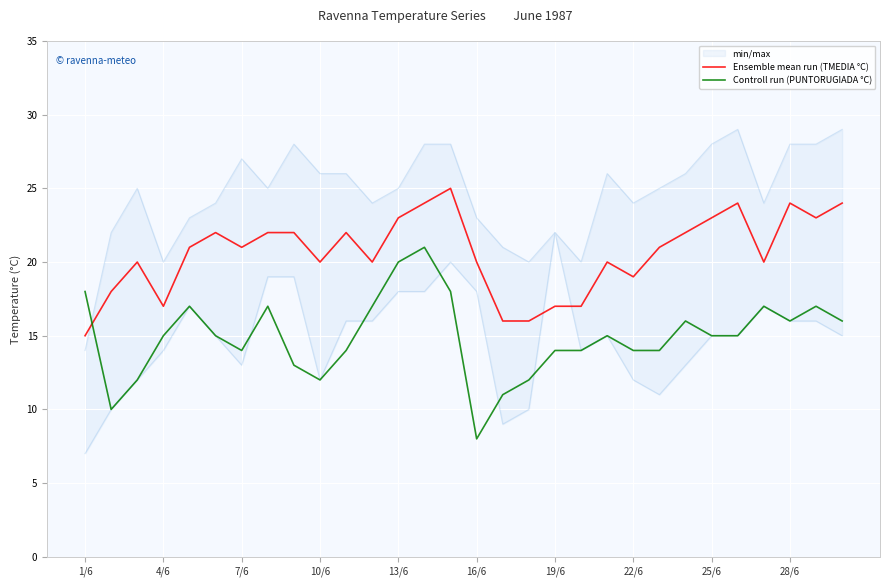

Count the number of categories in the chart.

30